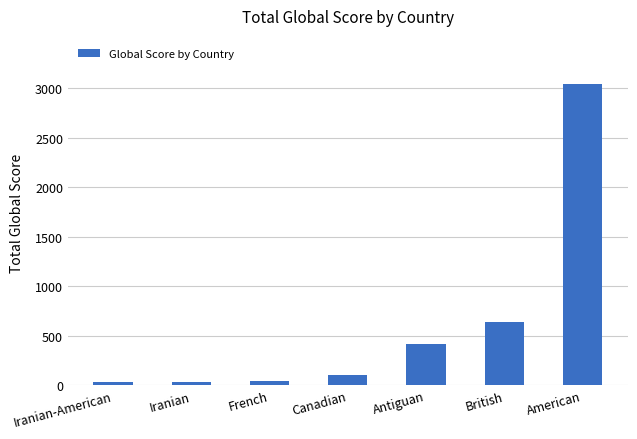

What is the label of the 2nd bar from the right?

British